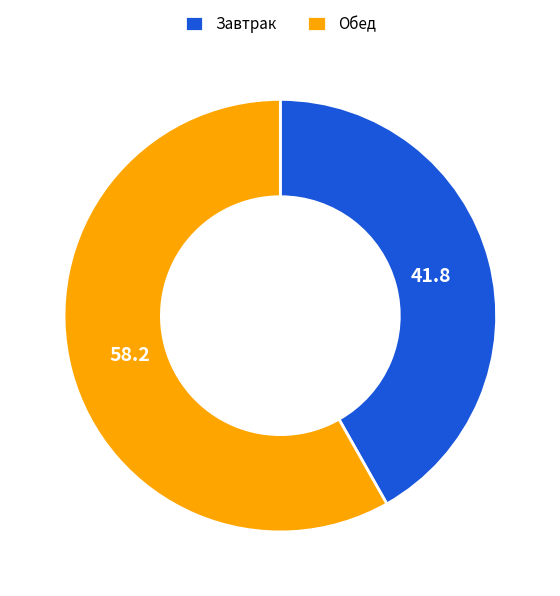

Rank the categories by value from lowest to highest.

Завтрак, Обед